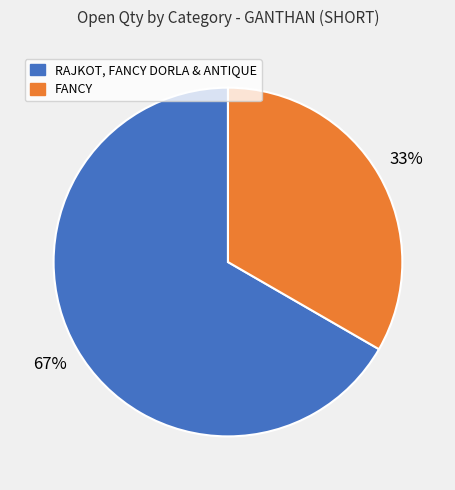

Is there any slice that represents more than half of the pie?

Yes